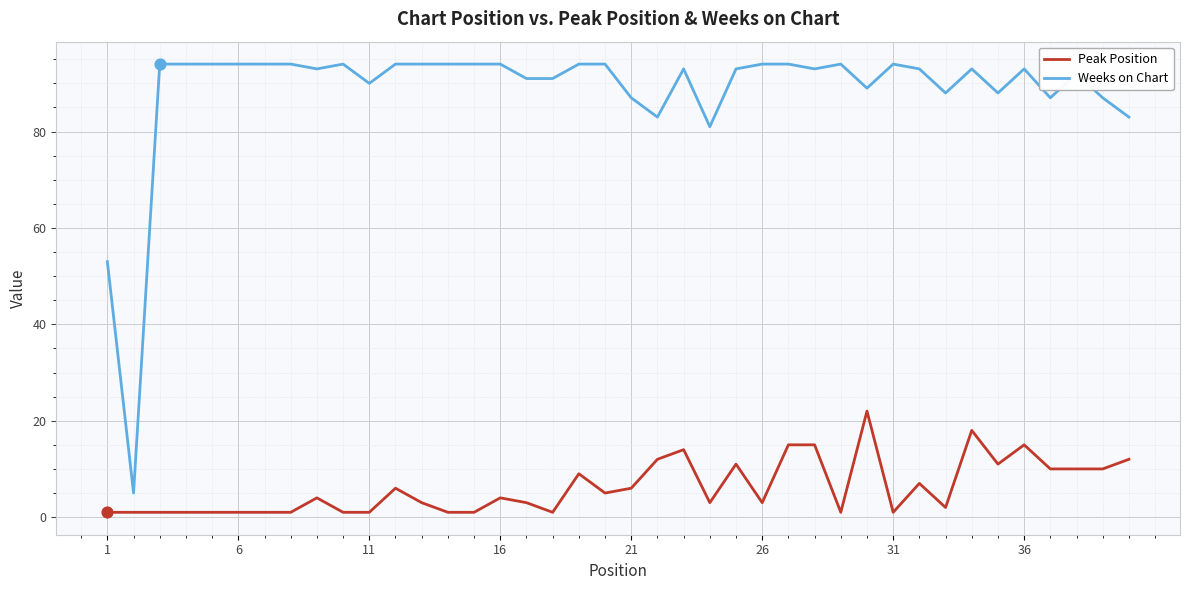

Which series has the largest range (max minus min)?

Weeks on Chart